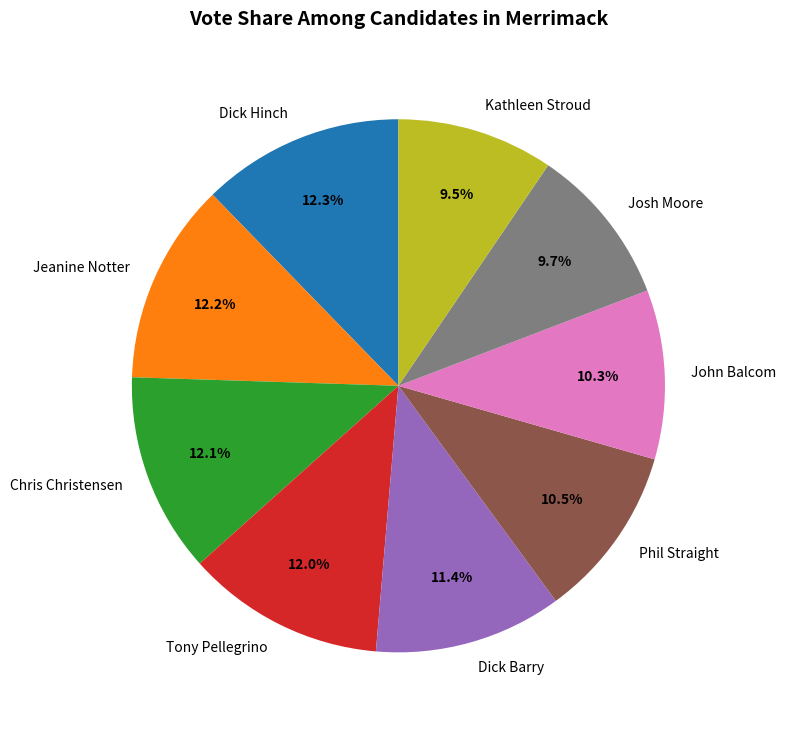

Approximately how many times larger is the value at Dick Barry compared to John Balcom?

1.1